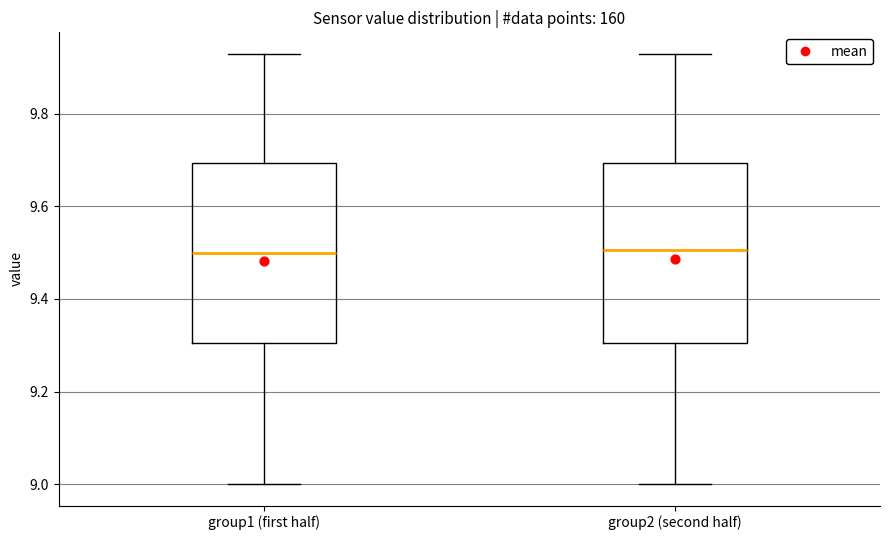

Where is the lower edge of the box for group2 (second half) on the y-axis? The values are not printed on the chart, so give them approximately, as read against the axis.

9.30